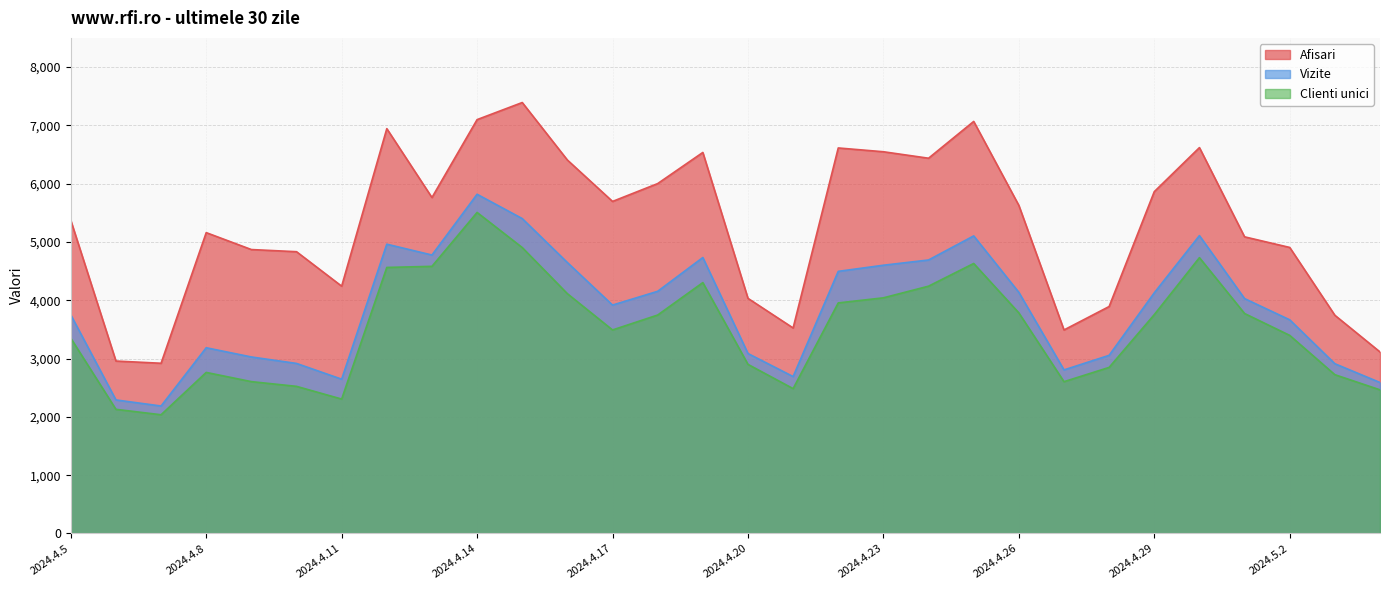

What is the difference between the second highest and minimum values in the Afisari series?

4178